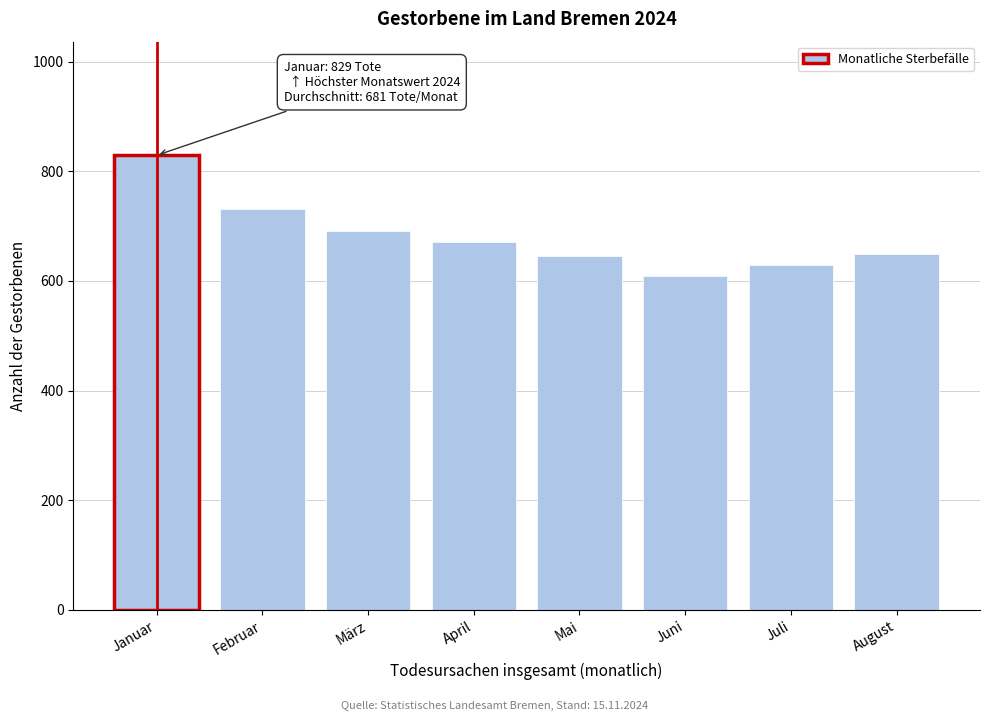

Which category has the highest value across all series?

Januar